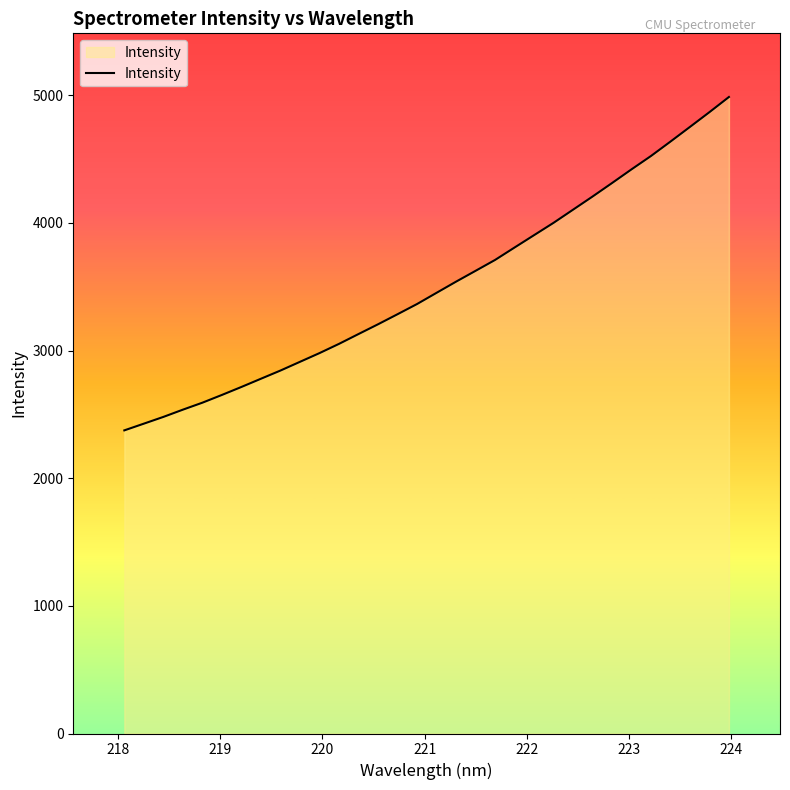

How many series are shown in this chart?

1